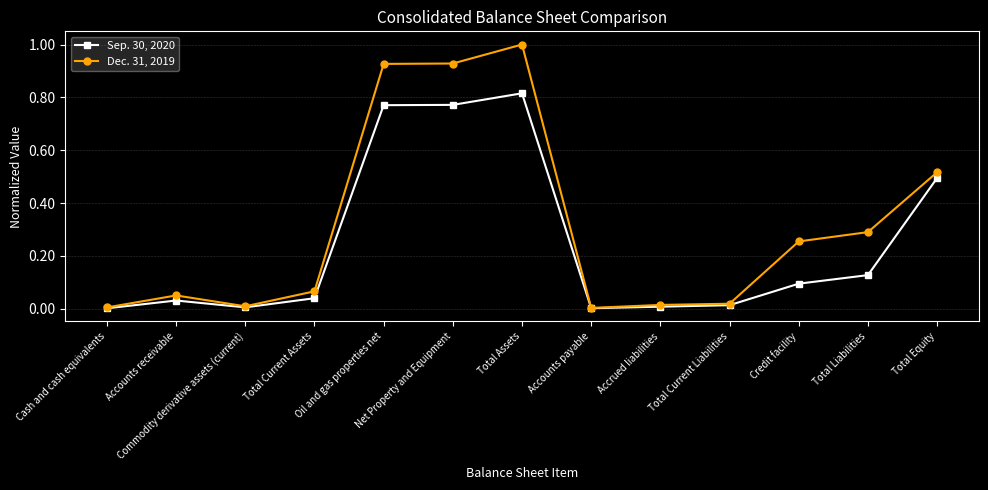

Is this an area chart (filled region under the line)?

No